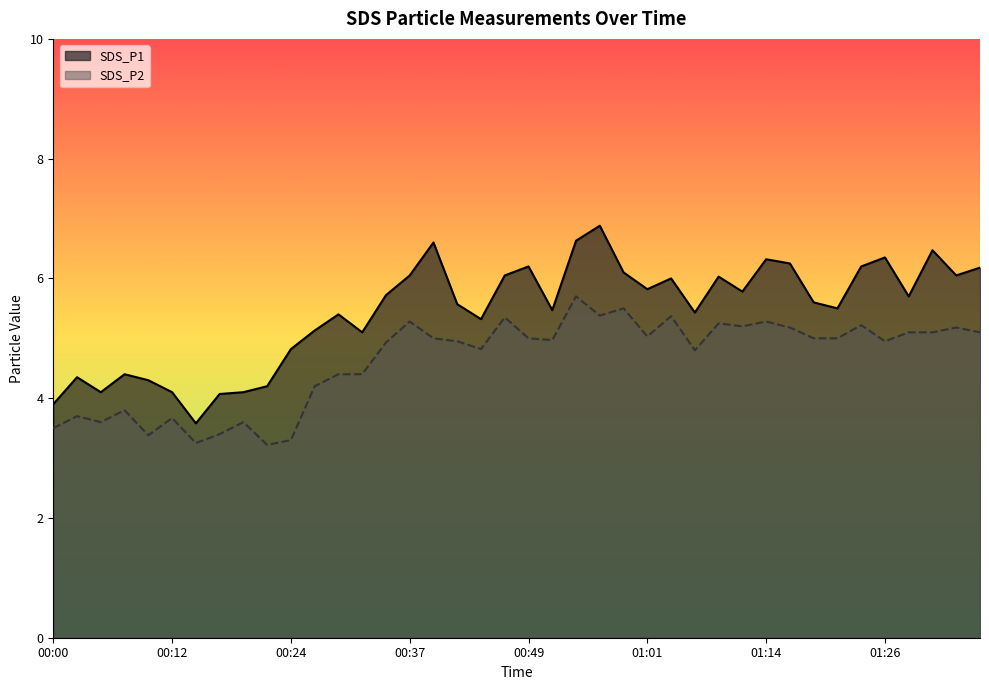

What is the smallest value displayed?

3.2